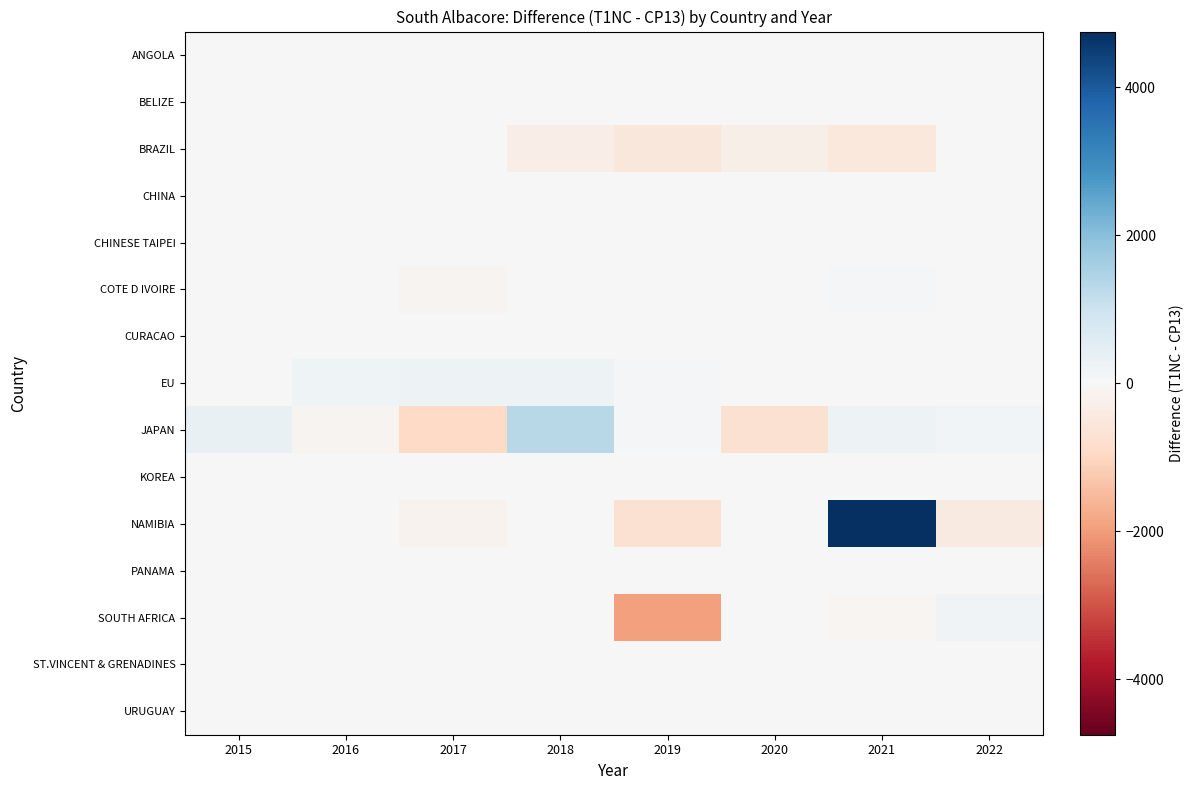

Reading left to right, transcribe all the data shown in this chart.

ANGOLA: 2015=0	2016=0	2017=0	2018=0	2019=0	2020=-1	2021=-7	2022=-15
BELIZE: 2015=0	2016=0	2017=0	2018=0	2019=0	2020=0	2021=0	2022=0
BRAZIL: 2015=0	2016=0	2017=0	2018=-311	2019=-546	2020=-294	2021=-512	2022=0
CHINA: 2015=-4	2016=0	2017=0	2018=0	2019=0	2020=0	2021=0	2022=0
CHINESE TAIPEI: 2015=0	2016=0	2017=0	2018=0	2019=0	2020=0	2021=0	2022=0
COTE D IVOIRE: 2015=0	2016=0	2017=-122	2018=0	2019=0	2020=0	2021=48	2022=19
CURACAO: 2015=1	2016=2	2017=-4	2018=0	2019=0	2020=0	2021=0	2022=0
EU: 2015=1	2016=213	2017=257	2018=227	2019=110	2020=-19	2021=-11	2022=-21
JAPAN: 2015=359	2016=-117	2017=-947	2018=1330	2019=77	2020=-710	2021=254	2022=140
KOREA: 2015=0	2016=0	2017=0	2018=0	2019=0	2020=0	2021=0	2022=0
NAMIBIA: 2015=-8	2016=0	2017=-152	2018=0	2019=-706	2020=0	2021=4752	2022=-426
PANAMA: 2015=-17	2016=2	2017=-10	2018=1	2019=-13	2020=0	2021=0	2022=0
SOUTH AFRICA: 2015=0	2016=0	2017=23	2018=0	2019=-1948	2020=0	2021=-100	2022=156
ST.VINCENT & GRENADINES: 2015=0	2016=0	2017=0	2018=0	2019=0	2020=0	2021=0	2022=0
URUGUAY: 2015=0	2016=0	2017=0	2018=0	2019=0	2020=0	2021=0	2022=0